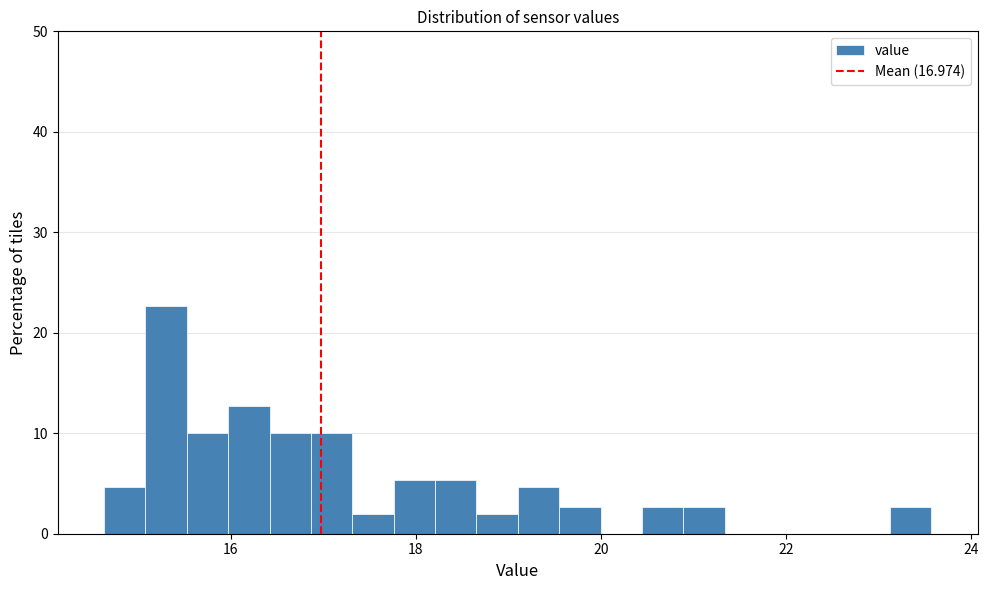

Read against the x-axis, roughly where is the centre of the tallest bar?

15.4